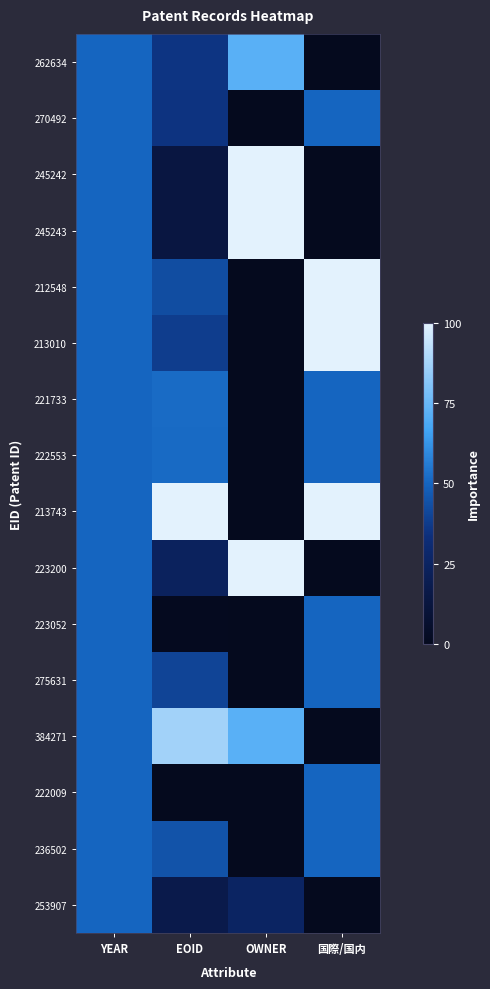

At OWNER, list the series in order from smallest to largest.

275631, 212548, 213010, 213743, 222553, 236502, 222009, 223052, 270492, 221733, 253907, 384271, 262634, 245242, 245243, 223200